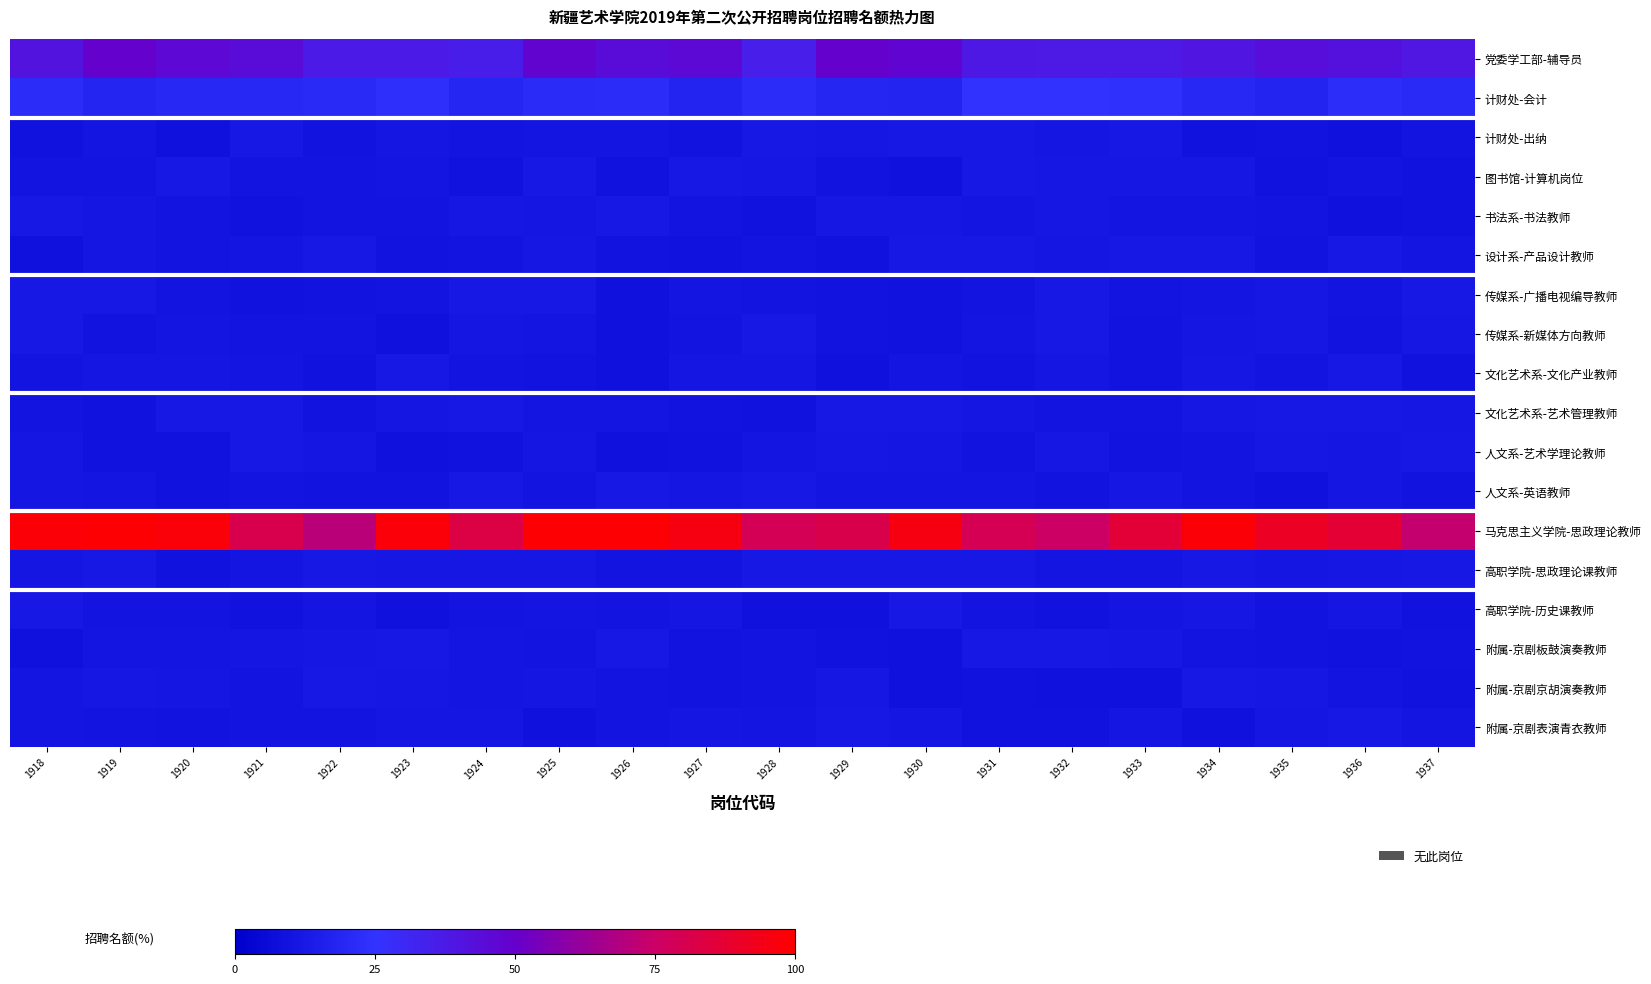

Reading left to right, transcribe all the data shown in this chart.

党委学工部-辅导员: 1918=40.6	1919=49.3	1920=46.0	1921=44.0	1922=37.3	1923=37.3	1924=35.9	1925=48.0	1926=44.0	1927=45.6	1928=35.3	1929=49.5	1930=47.5	1931=38.2	1932=37.7	1933=37.8	1934=39.6	1935=42.9	1936=41.5	1937=39.4
计财处-会计: 1918=22.1	1919=18.5	1920=19.7	1921=20.2	1922=20.9	1923=23.4	1924=19.0	1925=21.4	1926=21.9	1927=17.8	1928=22.1	1929=18.8	1930=18.0	1931=24.6	1932=24.7	1933=23.6	1934=19.8	1935=18.2	1936=22.6	1937=20.8
计财处-出纳: 1918=9.2	1919=10.6	1920=8.9	1921=12.2	1922=9.7	1923=11.2	1924=9.9	1925=10.7	1926=10.8	1927=9.4	1928=12.4	1929=11.7	1930=12.3	1931=12.1	1932=11.0	1933=12.2	1934=9.1	1935=9.5	1936=8.9	1937=10.0
图书馆-计算机岗位: 1918=10.2	1919=9.8	1920=11.9	1921=10.1	1922=9.8	1923=10.8	1924=9.3	1925=11.8	1926=9.0	1927=12.5	1928=11.6	1929=9.5	1930=8.8	1931=11.8	1932=11.4	1933=11.5	1934=11.6	1935=9.0	1936=10.1	1937=9.2
书法系-书法教师: 1918=12.0	1919=11.1	1920=10.0	1921=9.0	1922=9.9	1923=10.0	1924=11.5	1925=11.1	1926=12.1	1927=10.5	1928=9.2	1929=11.4	1930=11.6	1931=10.9	1932=11.6	1933=10.6	1934=10.7	1935=10.4	1936=8.8	1937=9.2
设计系-产品设计教师: 1918=8.9	1919=11.1	1920=9.9	1921=10.7	1922=12.2	1923=9.7	1924=10.3	1925=11.6	1926=9.6	1927=9.0	1928=9.8	1929=9.4	1930=12.2	1931=11.8	1932=11.1	1933=12.0	1934=11.8	1935=9.4	1936=12.1	1937=10.8
传媒系-广播电视编导教师: 1918=11.8	1919=12.1	1920=9.9	1921=9.2	1922=9.6	1923=10.4	1924=11.8	1925=12.0	1926=8.8	1927=10.7	1928=10.3	1929=9.6	1930=9.2	1931=10.0	1932=12.3	1933=10.0	1934=10.7	1935=11.4	1936=10.1	1937=12.4
传媒系-新媒体方向教师: 1918=12.4	1919=9.7	1920=10.6	1921=9.9	1922=9.8	1923=8.9	1924=11.0	1925=10.6	1926=8.9	1927=9.8	1928=12.2	1929=9.6	1930=9.3	1931=10.6	1932=12.4	1933=9.7	1934=11.3	1935=11.6	1936=9.6	1937=11.5
文化艺术系-文化产业教师: 1918=10.1	1919=11.1	1920=11.1	1921=10.8	1922=9.1	1923=11.9	1924=10.0	1925=9.4	1926=8.9	1927=11.0	1928=11.3	1929=8.8	1930=10.7	1931=9.6	1932=11.2	1933=9.4	1934=11.3	1935=10.2	1936=12.3	1937=9.3
文化艺术系-艺术管理教师: 1918=10.0	1919=9.2	1920=12.2	1921=12.0	1922=9.7	1923=11.2	1924=11.8	1925=10.8	1926=10.7	1927=9.7	1928=9.1	1929=12.1	1930=12.1	1931=11.1	1932=10.0	1933=10.1	1934=11.5	1935=12.1	1936=12.1	1937=11.7
人文系-艺术学理论教师: 1918=11.2	1919=9.1	1920=9.4	1921=12.1	1922=11.0	1923=8.8	1924=9.1	1925=11.2	1926=8.8	1927=9.4	1928=10.8	1929=11.3	1930=11.2	1931=9.6	1932=11.4	1933=9.6	1934=10.0	1935=11.5	1936=11.2	1937=11.9
人文系-英语教师: 1918=11.2	1919=10.9	1920=9.1	1921=10.1	1922=9.7	1923=9.7	1924=12.4	1925=10.2	1926=12.1	1927=11.1	1928=11.7	1929=10.6	1930=10.9	1931=10.6	1932=9.5	1933=11.5	1934=9.8	1935=8.8	1936=11.2	1937=9.4
马克思主义学院-思政理论教师: 1918=98.2	1919=98.6	1920=97.4	1921=81.1	1922=70.5	1923=97.8	1924=82.8	1925=99.0	1926=98.9	1927=95.6	1928=78.8	1929=81.6	1930=95.5	1931=79.5	1932=75.1	1933=86.7	1934=98.1	1935=90.9	1936=87.1	1937=72.9
高职学院-思政理论课教师: 1918=11.1	1919=12.5	1920=9.3	1921=10.7	1922=12.0	1923=11.5	1924=11.4	1925=11.4	1926=10.1	1927=9.9	1928=11.8	1929=11.8	1930=12.0	1931=12.2	1932=10.7	1933=10.6	1934=11.7	1935=11.2	1936=11.4	1937=11.7
高职学院-历史课教师: 1918=12.1	1919=10.0	1920=10.2	1921=9.1	1922=10.9	1923=8.9	1924=10.5	1925=10.8	1926=9.8	1927=11.0	1928=8.9	1929=8.9	1930=11.8	1931=10.1	1932=9.2	1933=10.7	1934=11.6	1935=9.6	1936=11.1	1937=9.1
附属-京剧板鼓演奏教师: 1918=8.9	1919=10.7	1920=10.8	1921=11.1	1922=11.5	1923=12.4	1924=10.7	1925=10.0	1926=11.7	1927=9.8	1928=10.4	1929=9.0	1930=8.8	1931=12.4	1932=11.9	1933=11.4	1934=10.3	1935=9.4	1936=9.3	1937=9.7
附属-京剧京胡演奏教师: 1918=10.8	1919=11.4	1920=11.2	1921=9.8	1922=12.3	1923=11.5	1924=10.8	1925=11.0	1926=10.3	1927=9.7	1928=10.1	1929=11.6	1930=8.8	1931=9.2	1932=8.9	1933=8.9	1934=12.0	1935=11.4	1936=10.5	1937=9.1
附属-京剧表演青衣教师: 1918=10.6	1919=10.5	1920=9.4	1921=10.4	1922=10.2	1923=11.1	1924=11.1	1925=8.9	1926=10.2	1927=11.1	1928=10.6	1929=12.0	1930=11.2	1931=9.4	1932=9.0	1933=11.2	1934=8.8	1935=10.9	1936=12.3	1937=10.9